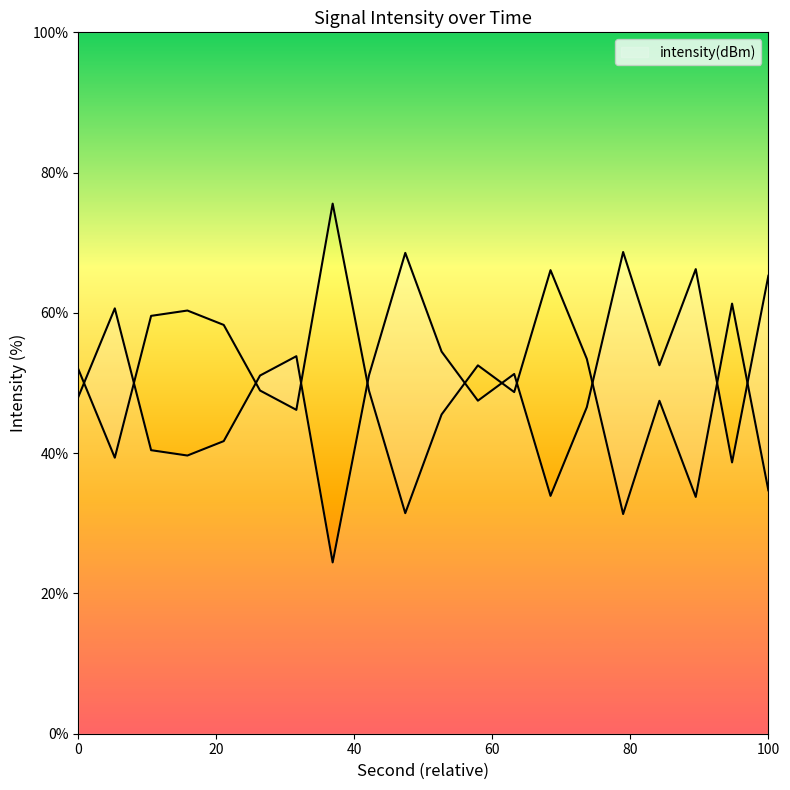

How many lines are shown in the chart?

1